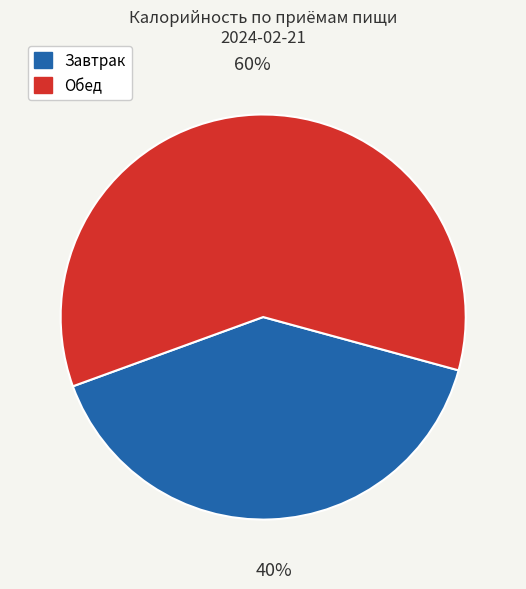

To the nearest percent, what is the average slice percentage?

50%